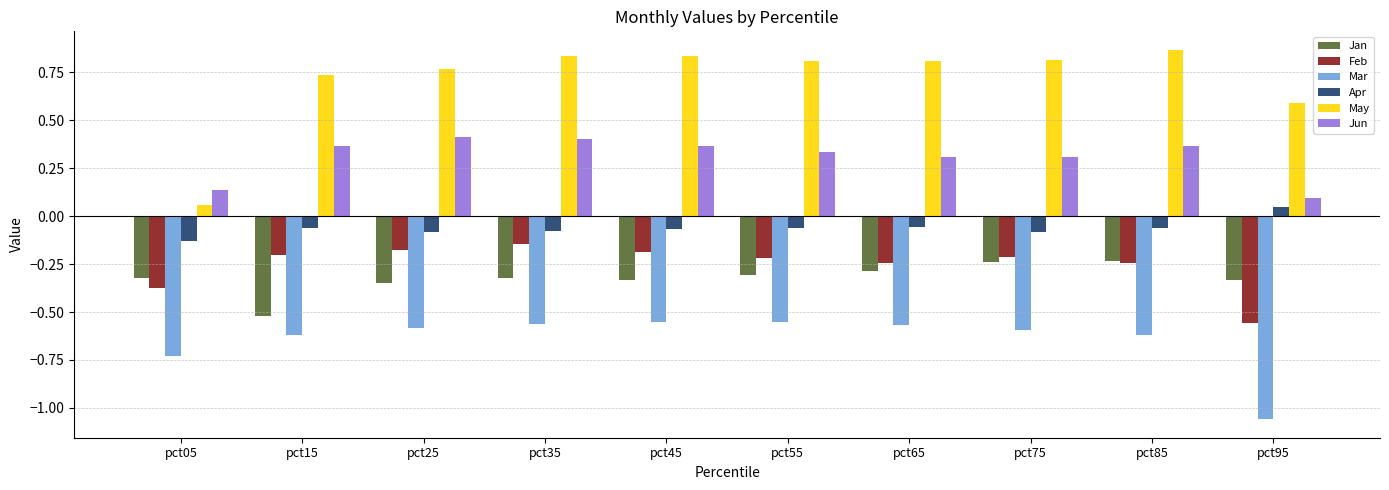

The value of Jan at pct35 is -0.3. True or false?

True